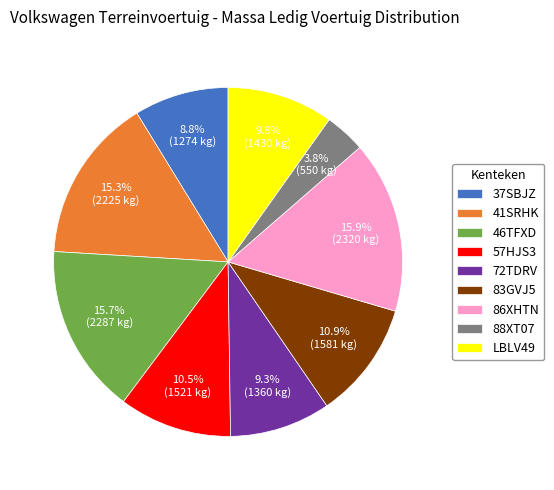

What portion of the pie excludes 57HJS3?

89.5%